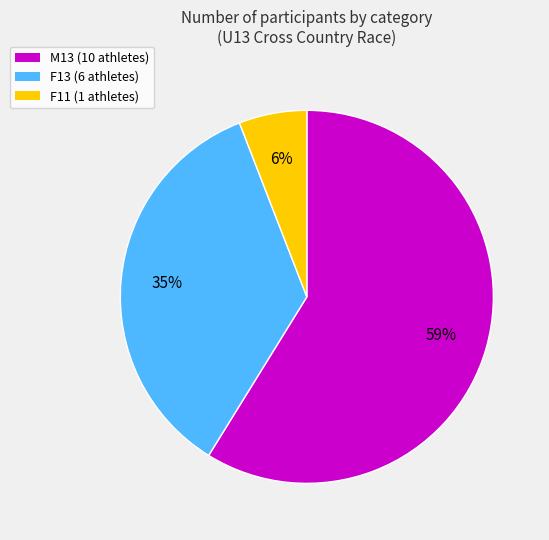

Which has a higher value, M13 (10 athletes) or F11 (1 athletes)?

M13 (10 athletes)